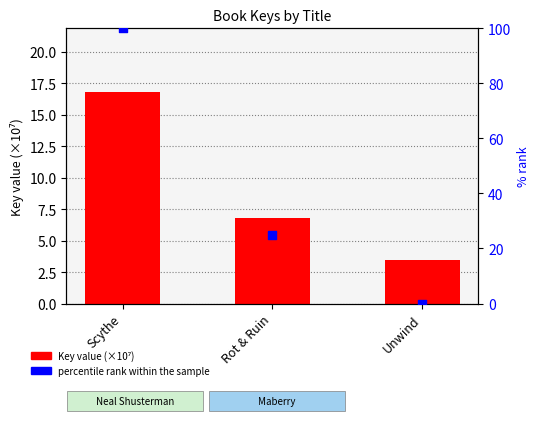

Which series has the largest total across all categories?

percentile rank within the sample